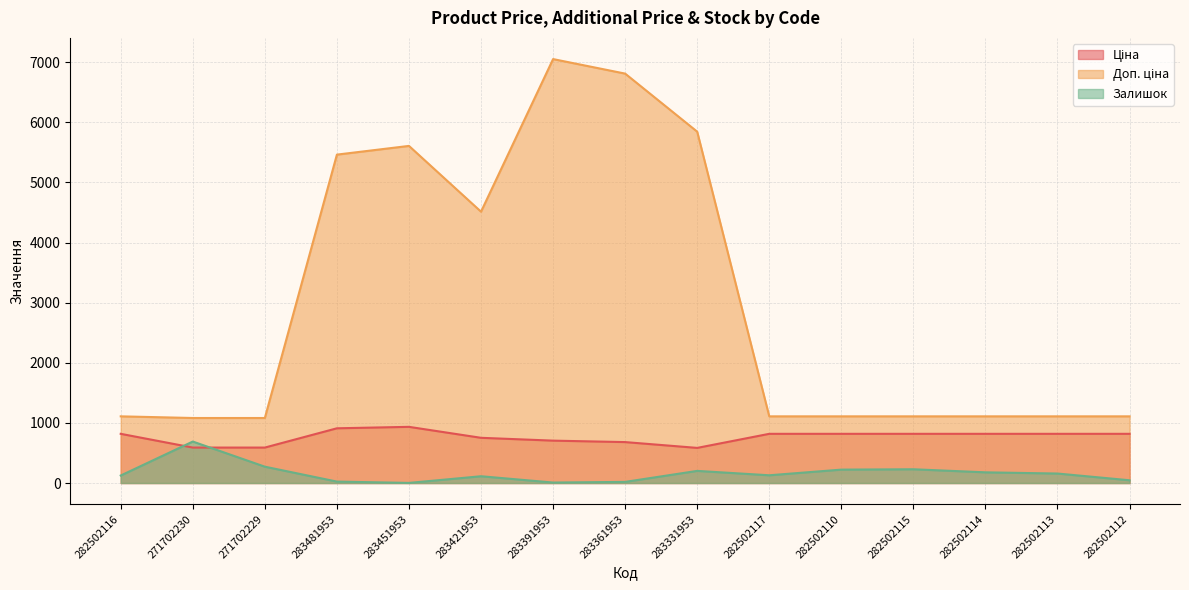

Where is Доп. ціна nearest to the value 4066?

283421953